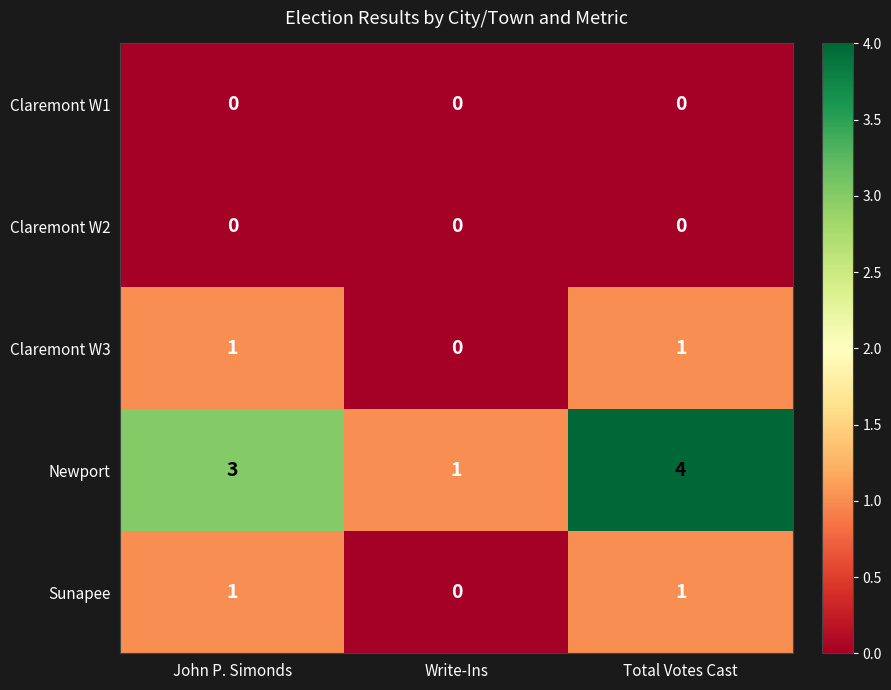

Which series changed the most between John P. Simonds and Total Votes Cast?

Newport